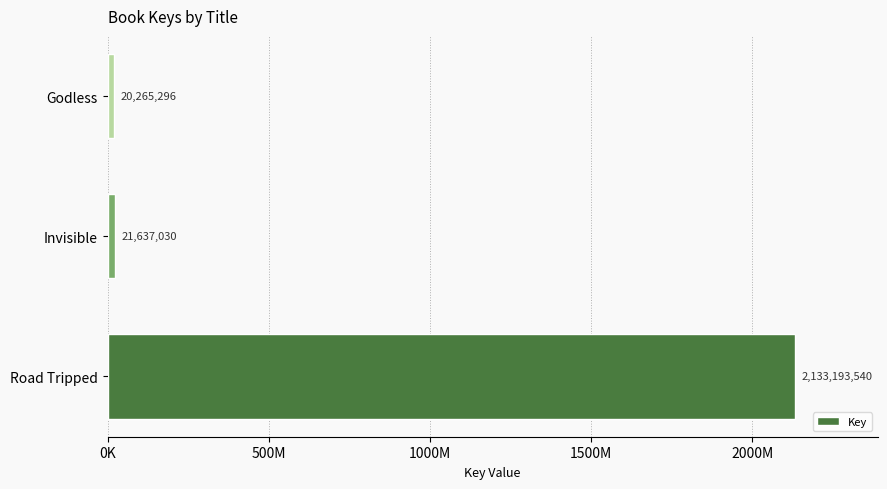

Does the chart contain any negative values?

No